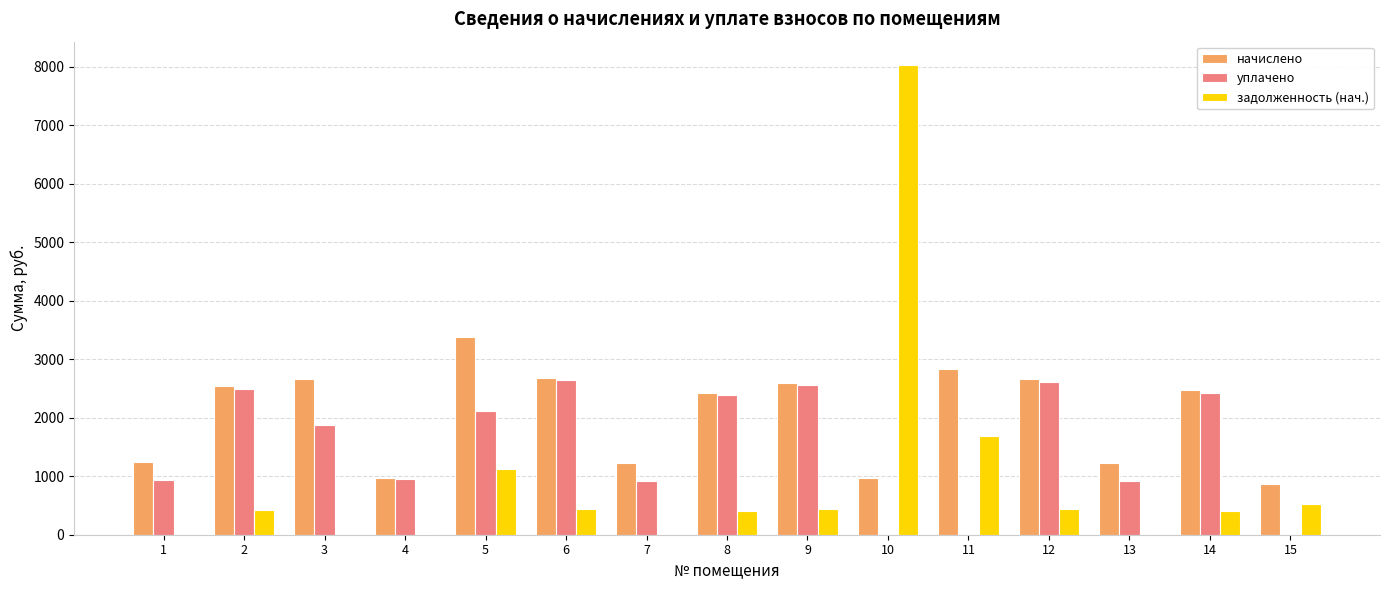

What is the sum of all уплачено values?

22811.7